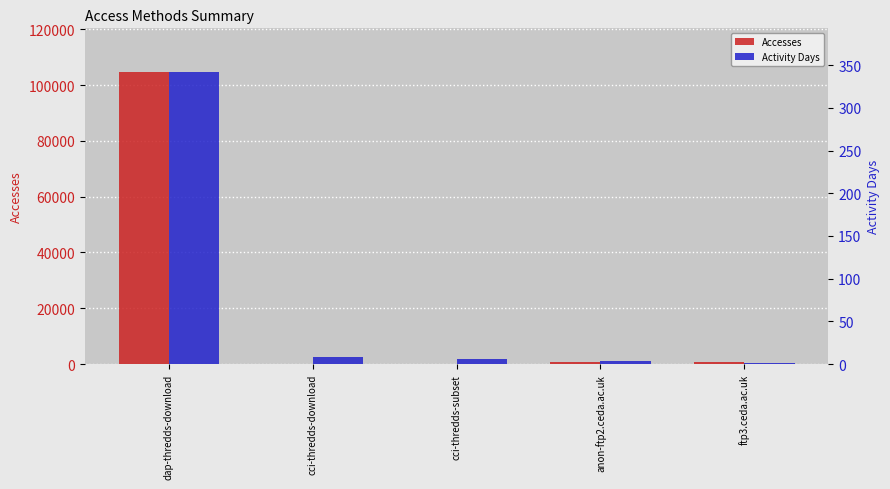

What is the total value across all series at ftp3.ceda.ac.uk?

581